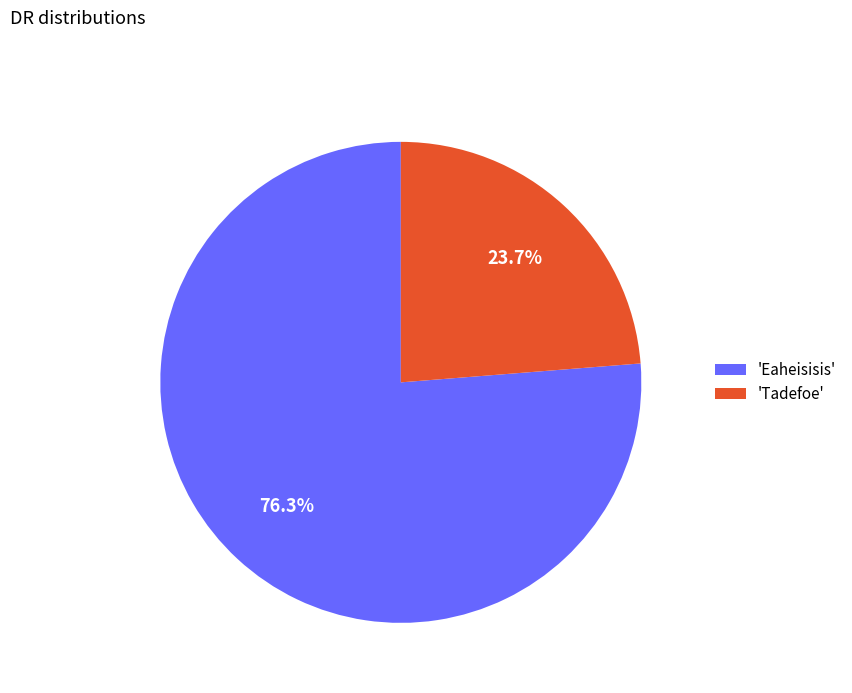

How much of the chart is everything except 'Tadefoe'?

76.3%